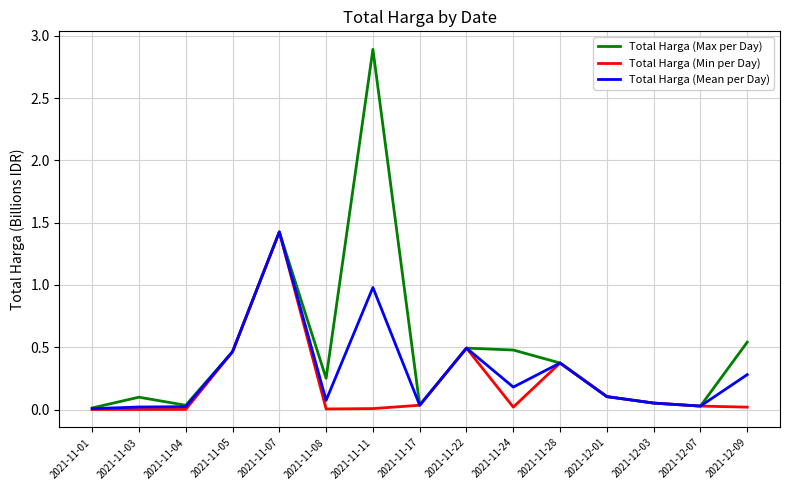

What is the maximum value for Total Harga (Max per Day)?

2.9